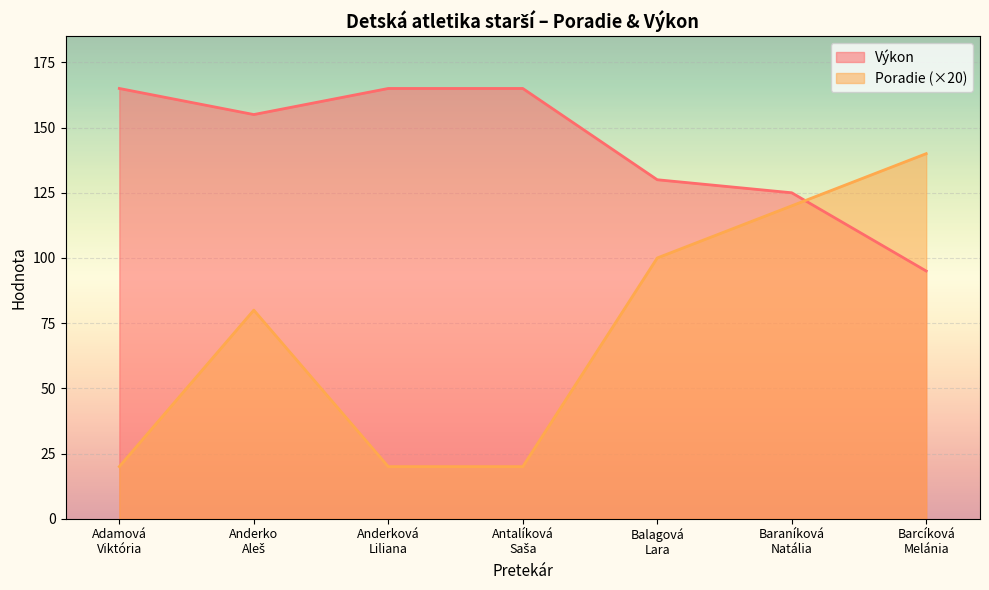

Reading left to right, transcribe all the data shown in this chart.

Poradie: 20	80	20	20	100	120	140
Výkon: 165	155	165	165	130	125	95